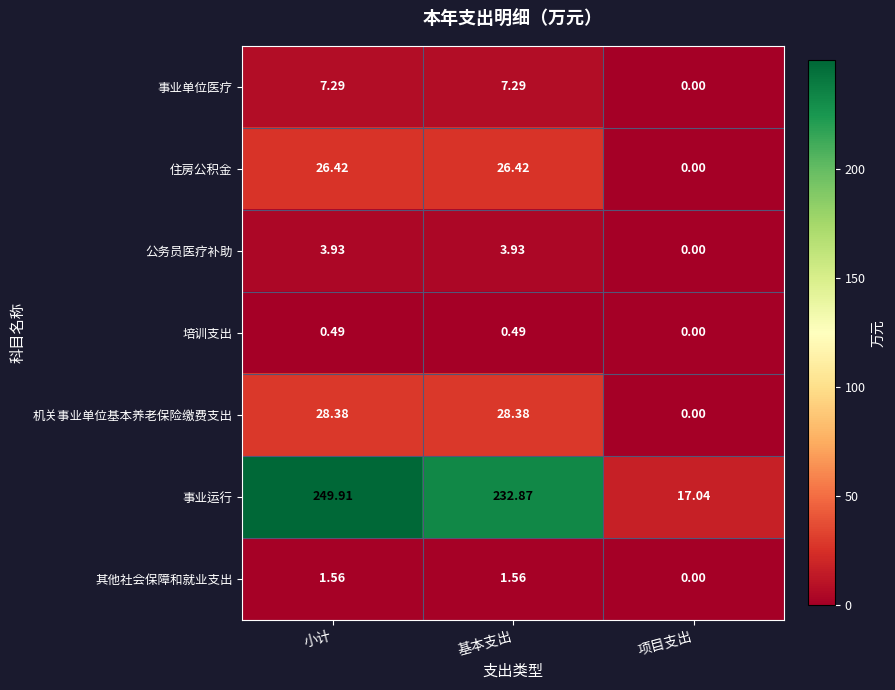

At which label is 事业单位医疗 closest to 3?

项目支出